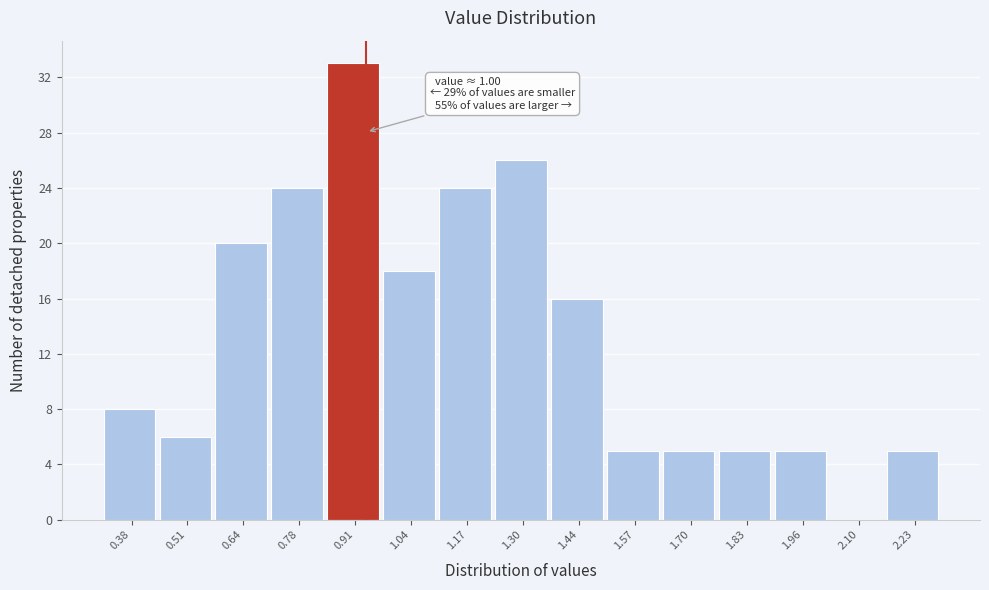

What is the ratio of the value at 1.96 to the value at 1.83?

1.0